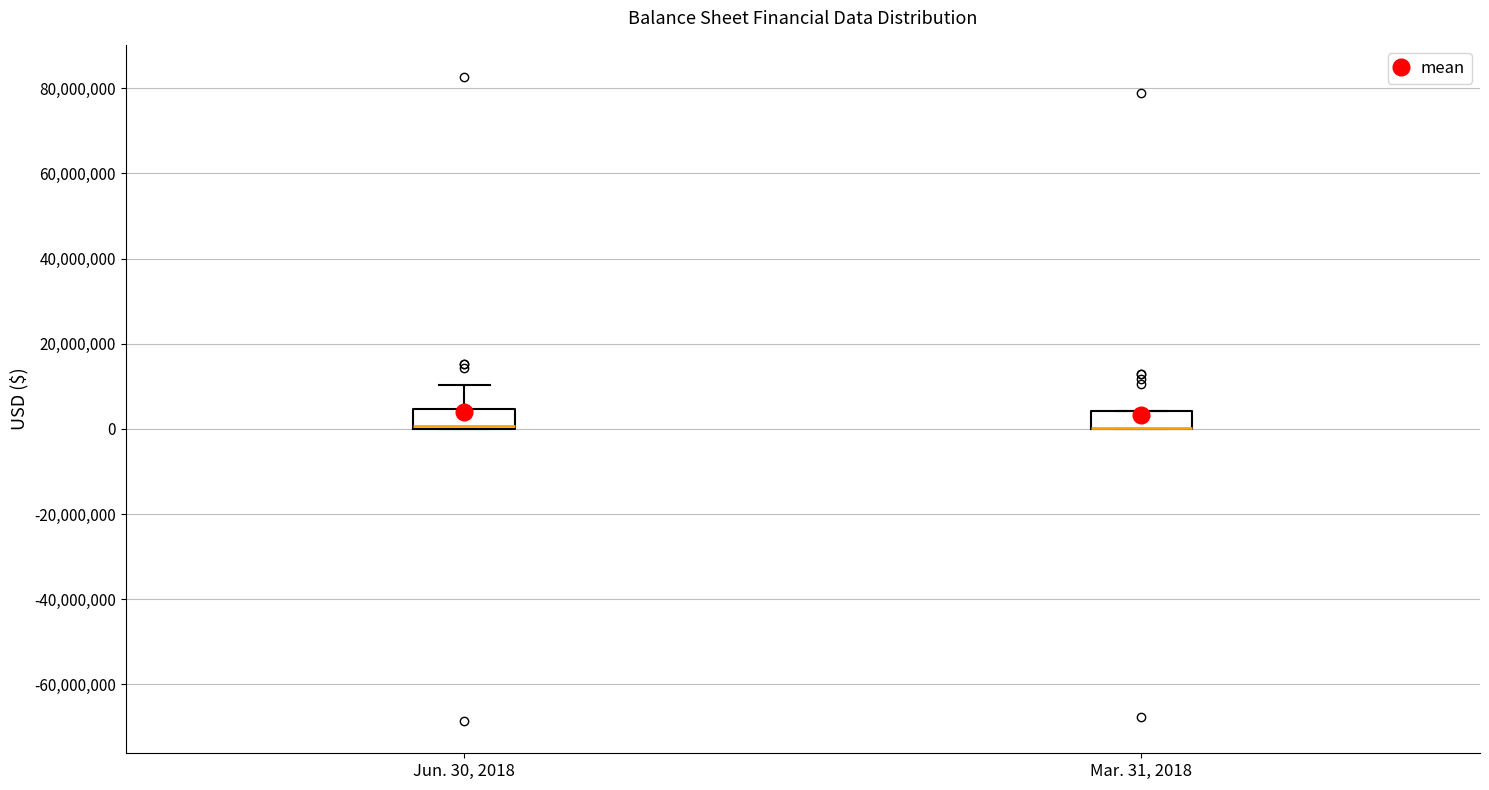

Reading left to right, transcribe this box plot: for each box, give where its median line is, the range the box spans, and where its two whiskers end, as read against the y-axis. The values are not printed on the chart, so give them approximately, as read against the axis.

Jun. 30, 2018: median 0 (drawn on the box's lower edge), box 0 to 4000000, whiskers 0 to 10000000
Mar. 31, 2018: median 0 (drawn on the box's lower edge), box 0 to 4000000, whiskers 0 to 4000000